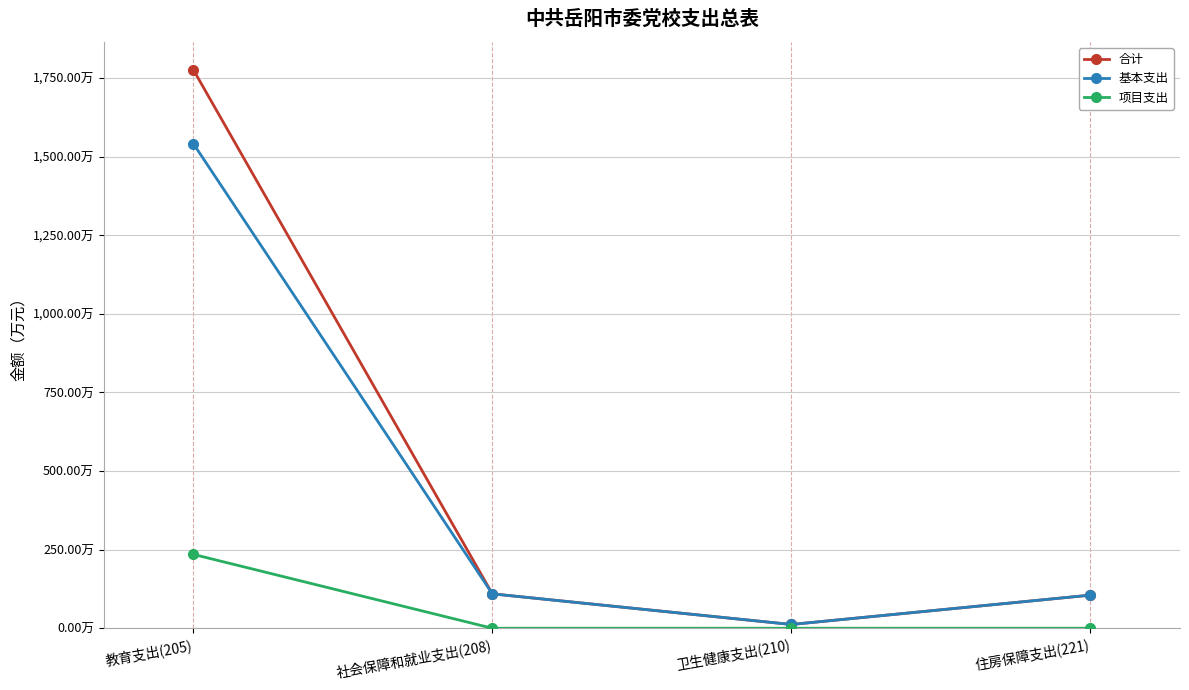

At which category is the sum across all series the highest?

教育支出(205)